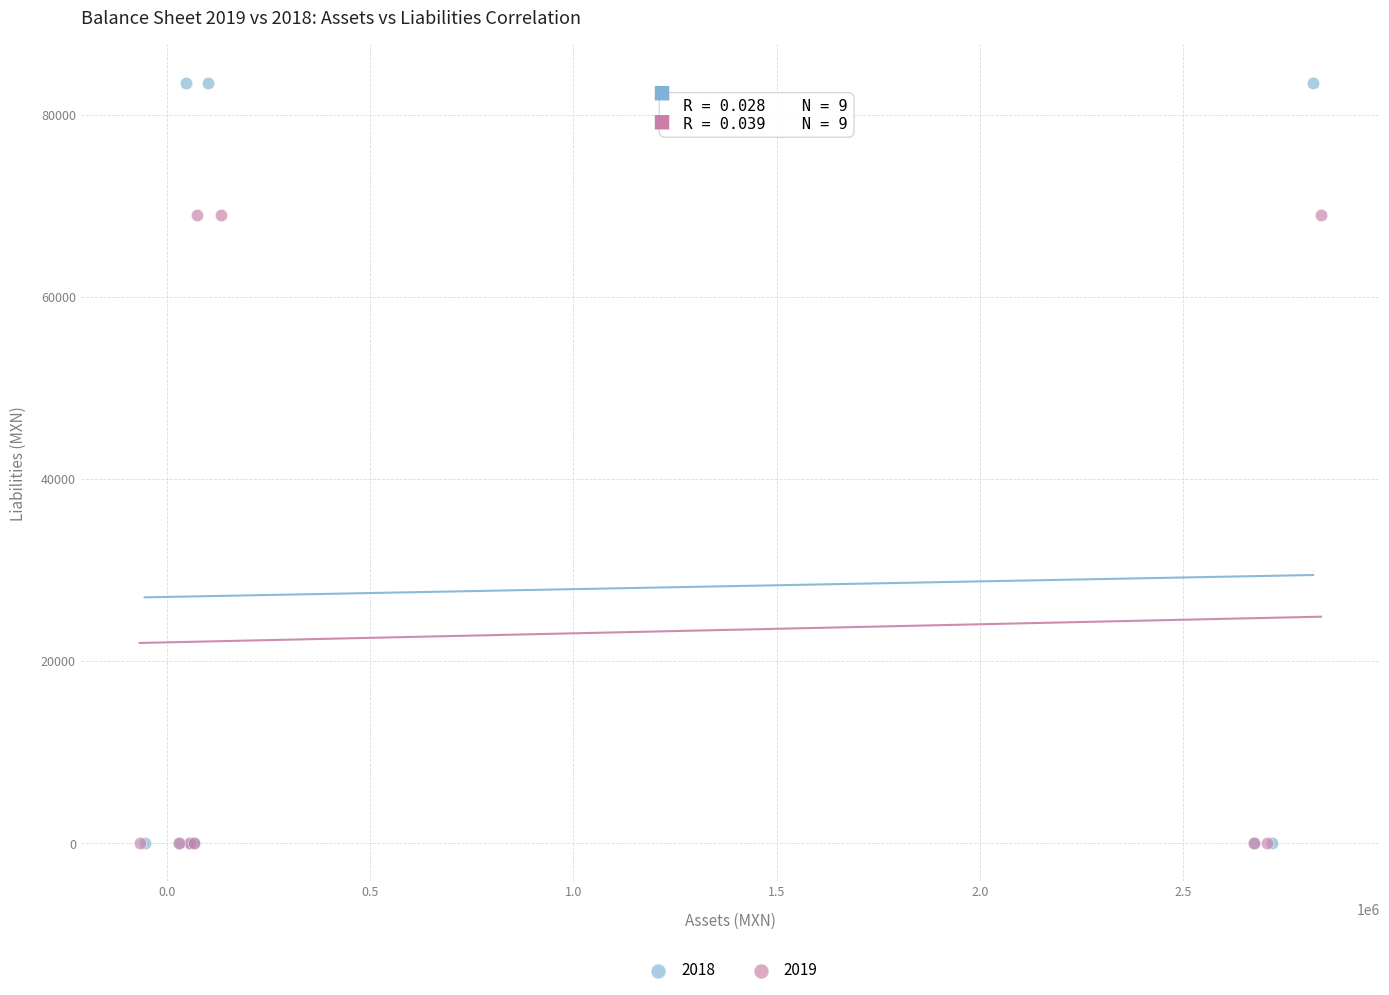

Which series has the widest spread of Y values?

2018